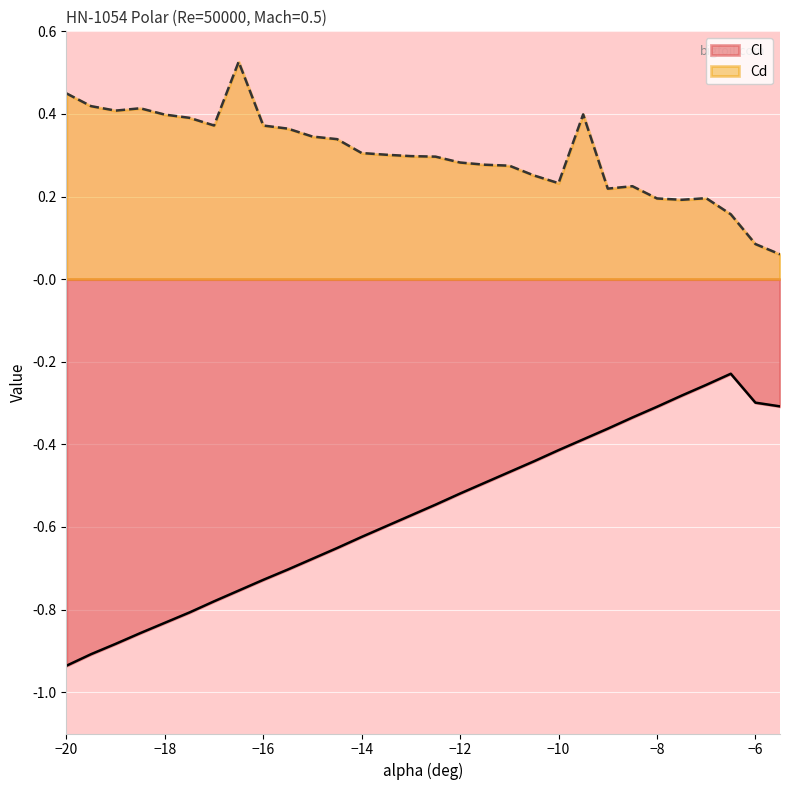

How many lines are shown in the chart?

2